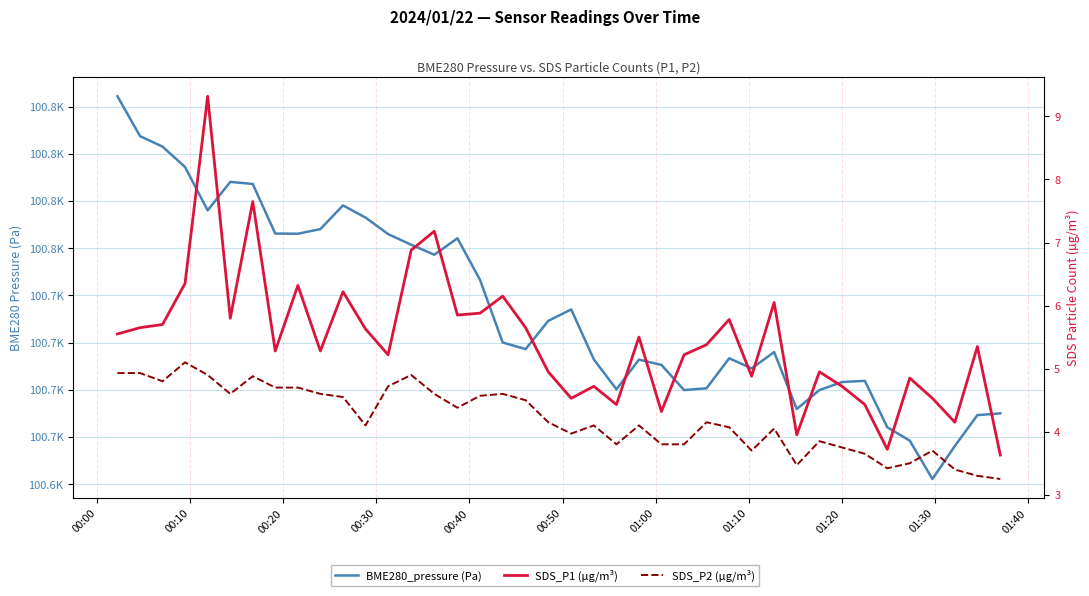

What is the value of the BME280_pressure (Pa) point at the 28th from the left?

100691.6